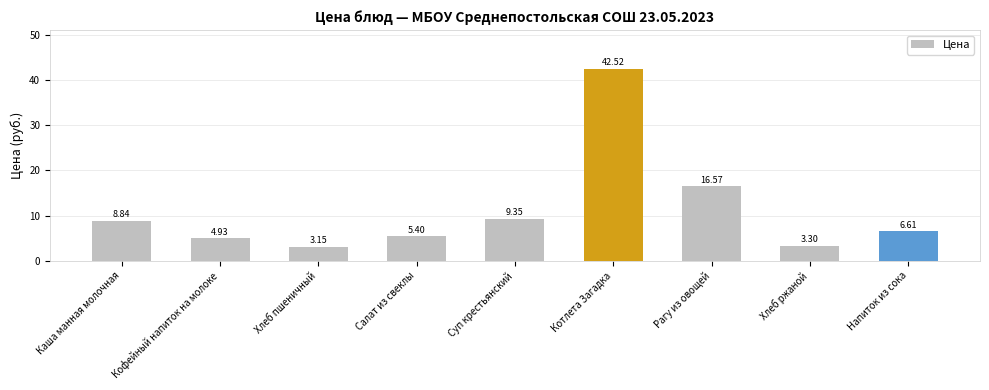

Where is the data nearest to the value 22?

Рагу из овощей